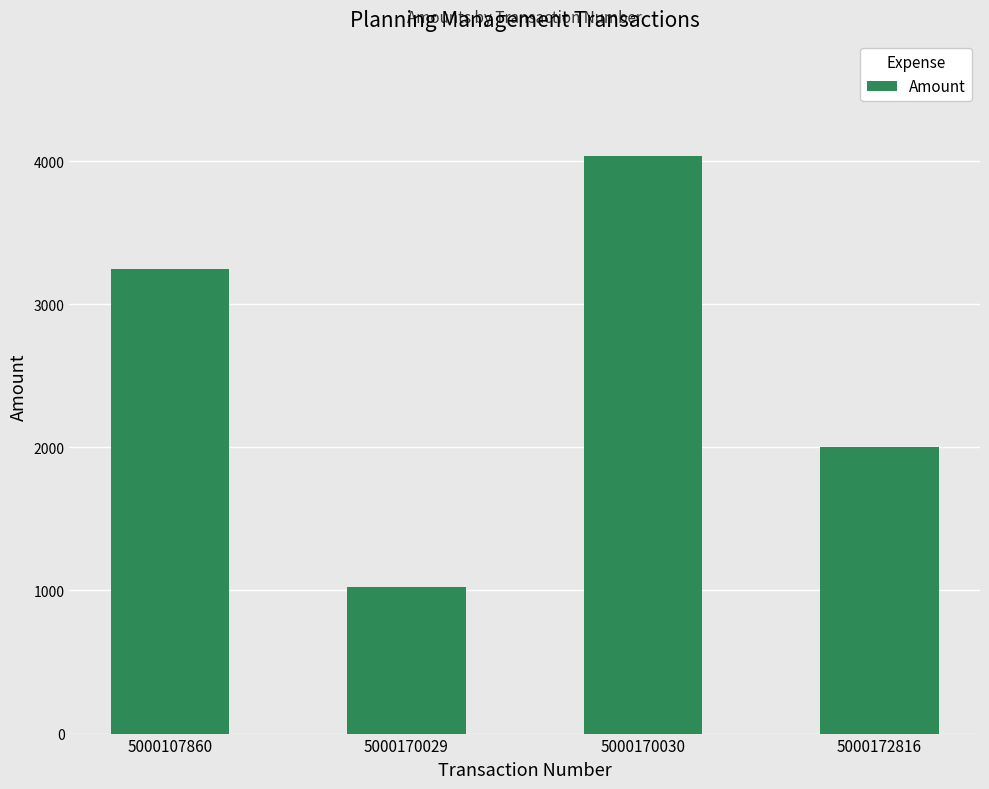

What is the average value?

2579.6